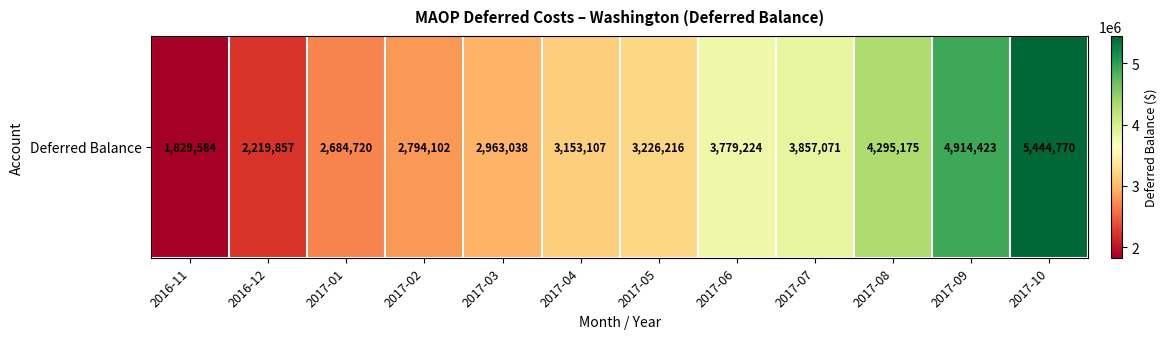

How many values are below 3226216?

6